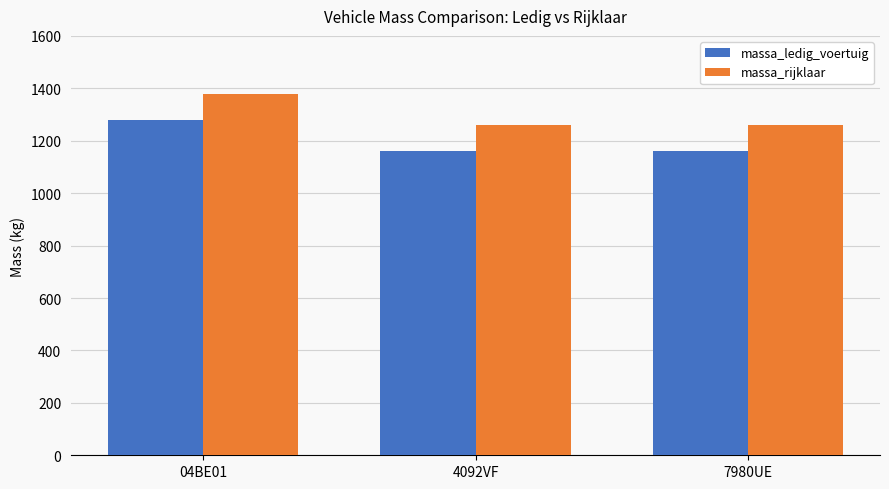

Rank the series at 04BE01 from lowest to highest value.

massa_ledig_voertuig, massa_rijklaar